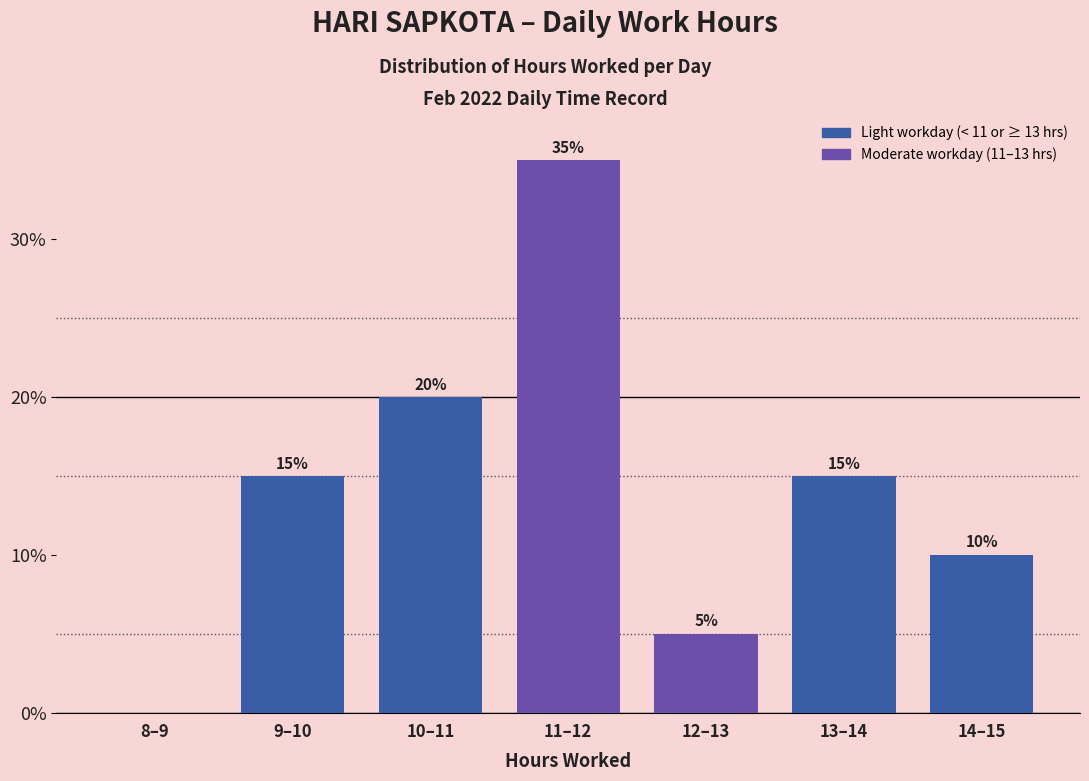

Reading left to right, list all the values displayed in this chart.

8–9=0	9–10=15	10–11=20	11–12=35	12–13=5	13–14=15	14–15=10